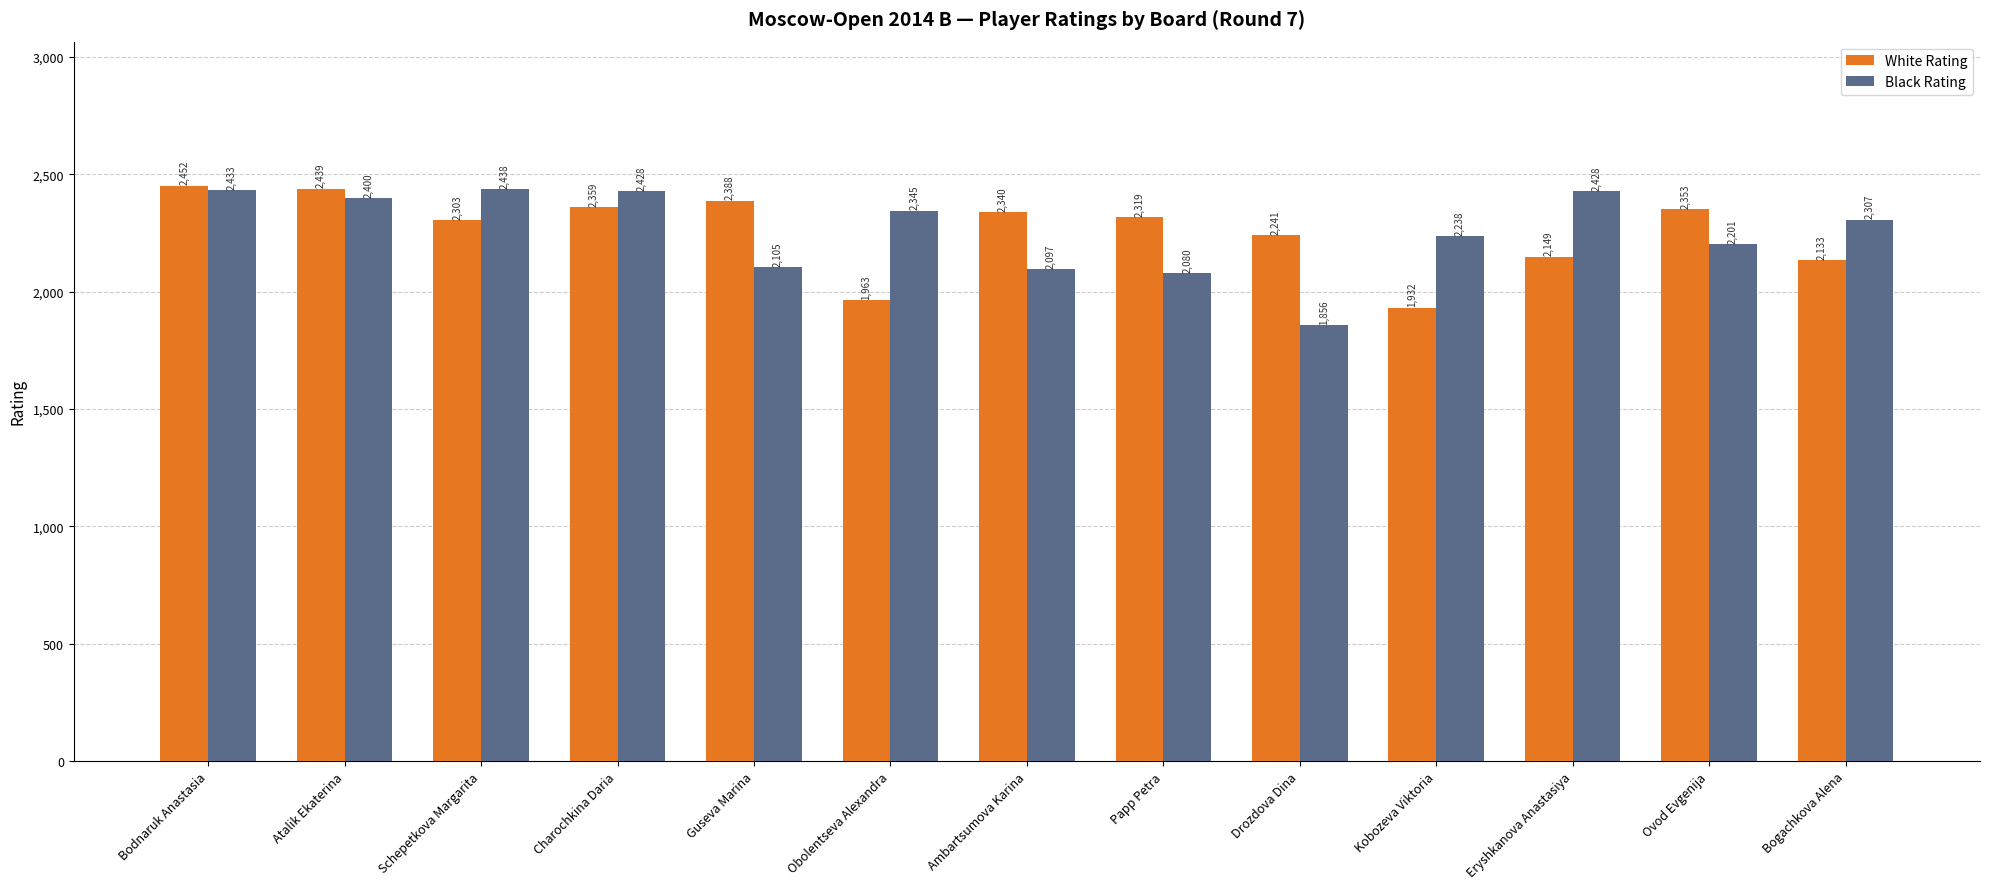

At which label does White Rating reach its minimum?

Kobozeva Viktoria